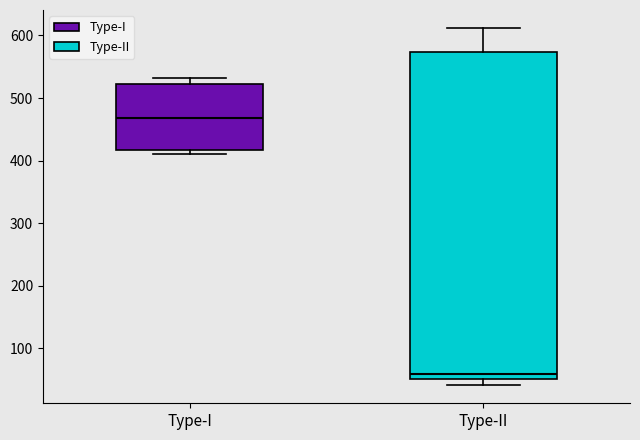

Reading left to right, transcribe this box plot: for each box, give where its median line is, the range the box spans, and where its two whiskers end, as read against the y-axis. The values are not printed on the chart, so give them approximately, as read against the axis.

Type-I: median 470, box 420 to 520, whiskers 410 to 530
Type-II: median 60, box 50 to 570, whiskers 40 to 610